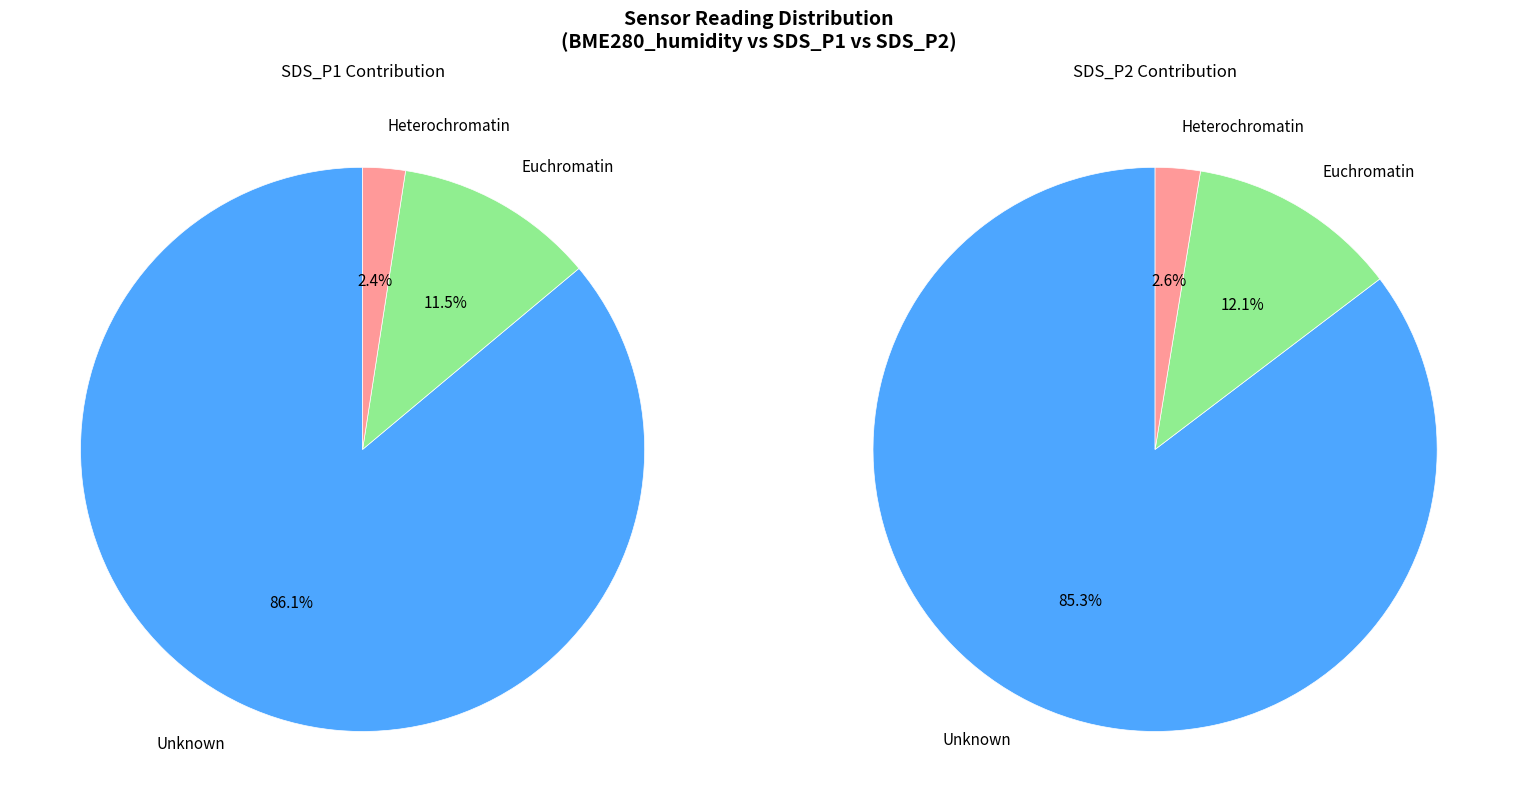

Is it true that 15 is 3% of the pie?

True